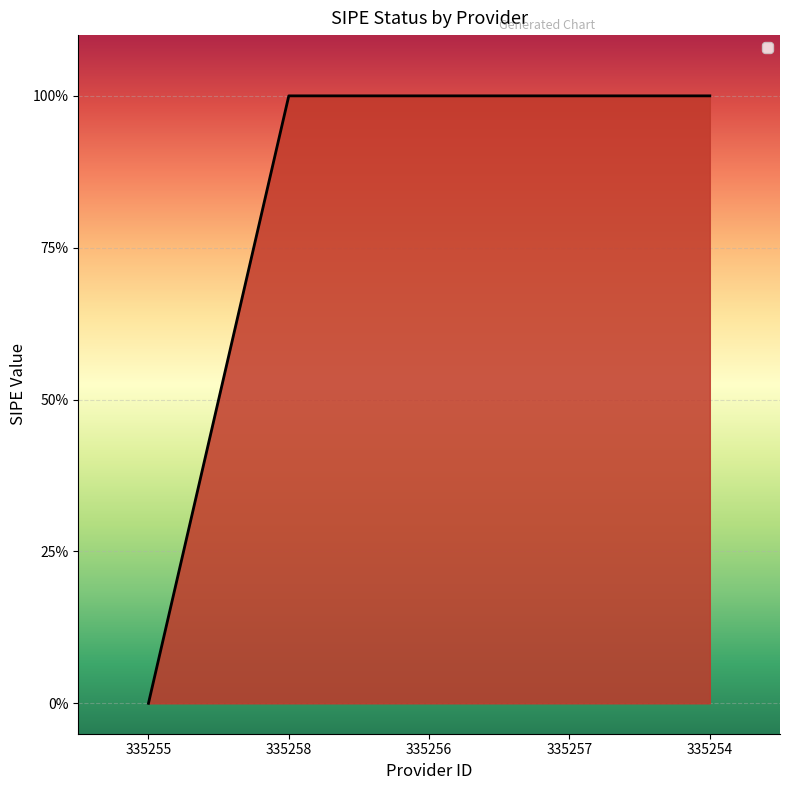

Reading left to right, extract all data points from this chart.

335255=0	335258=1	335256=1	335257=1	335254=1